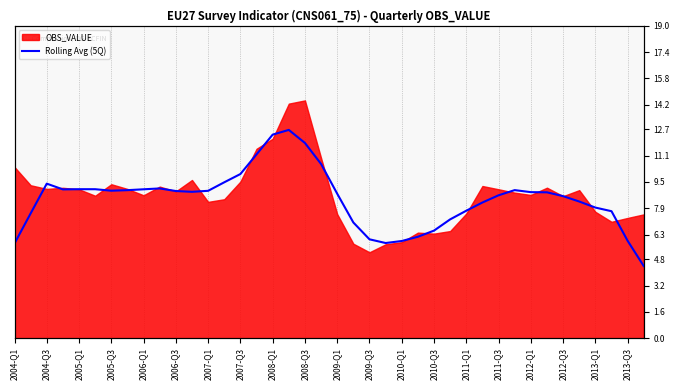

What is the difference between the values at 2005-Q3 and 35?

0.7